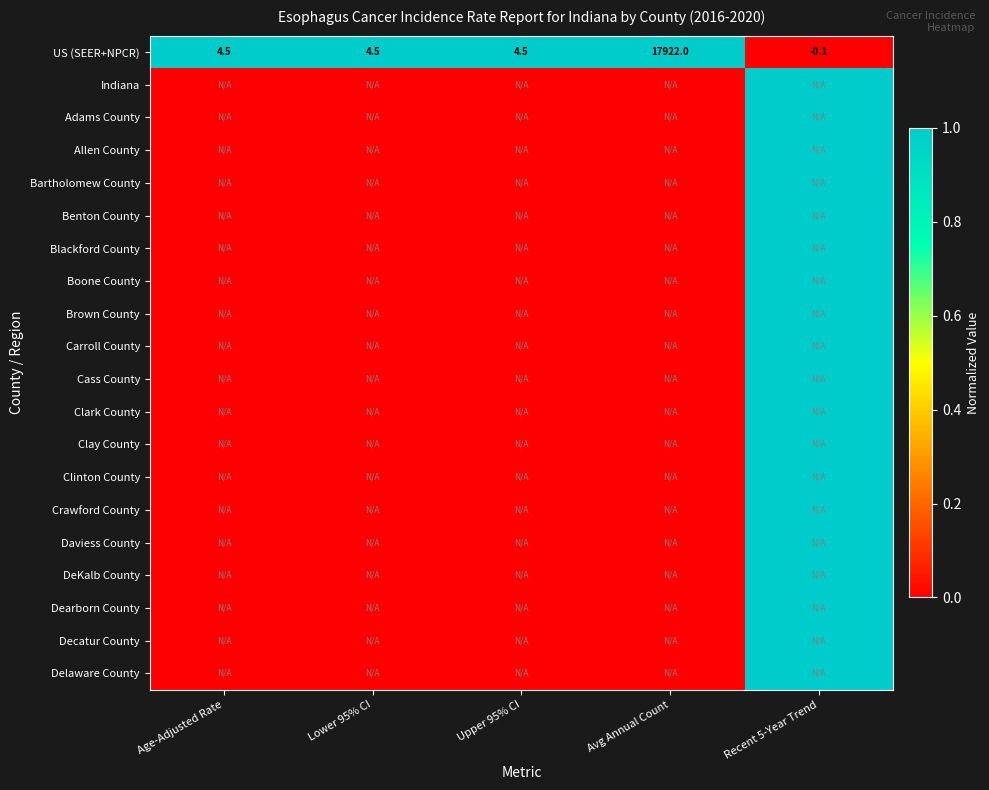

Read the US (SEER+NPCR) value at Age-Adjusted Rate.

4.5